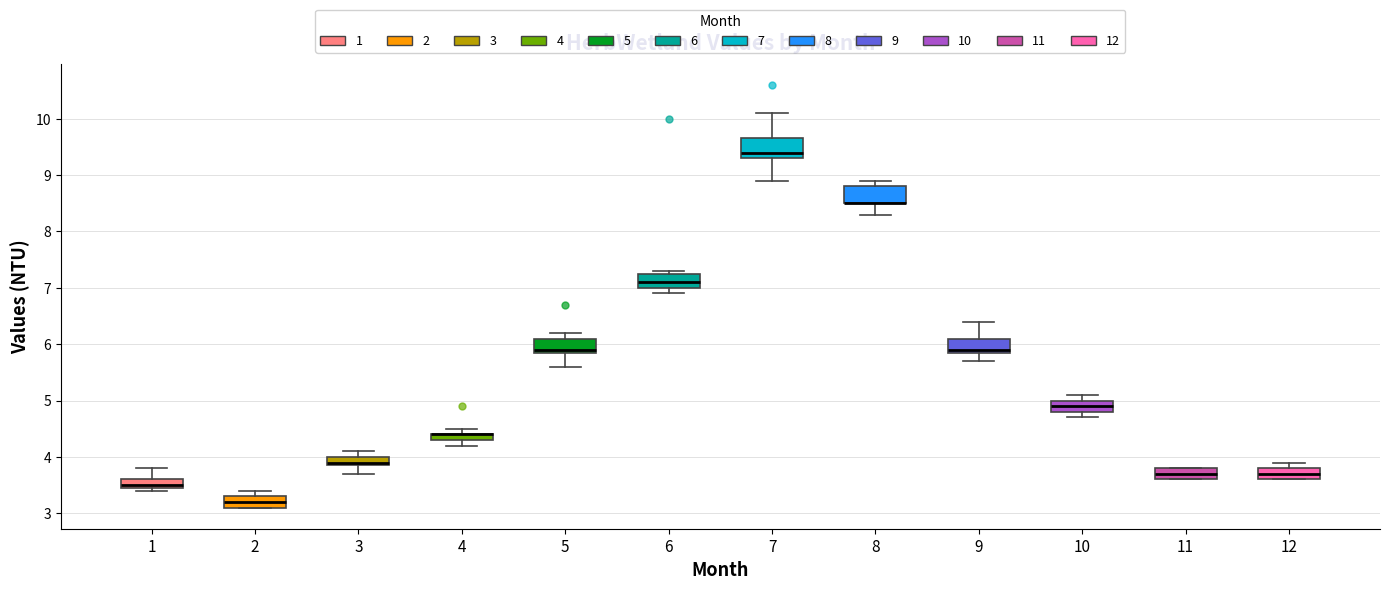

Where is the lower edge of the box at x = 5 on the y-axis? The values are not printed on the chart, so give them approximately, as read against the axis.

5.9